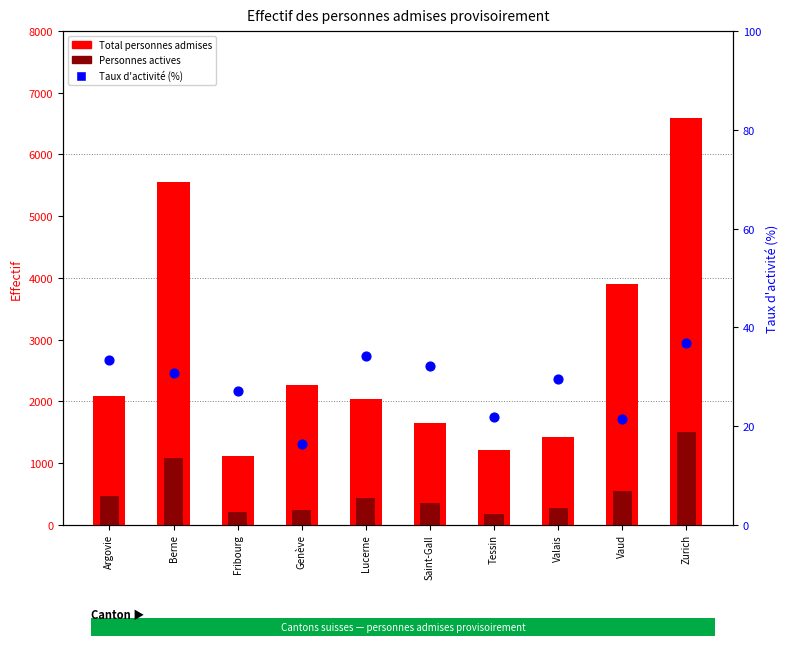

Which series has the largest total across all categories?

Total personnes admises